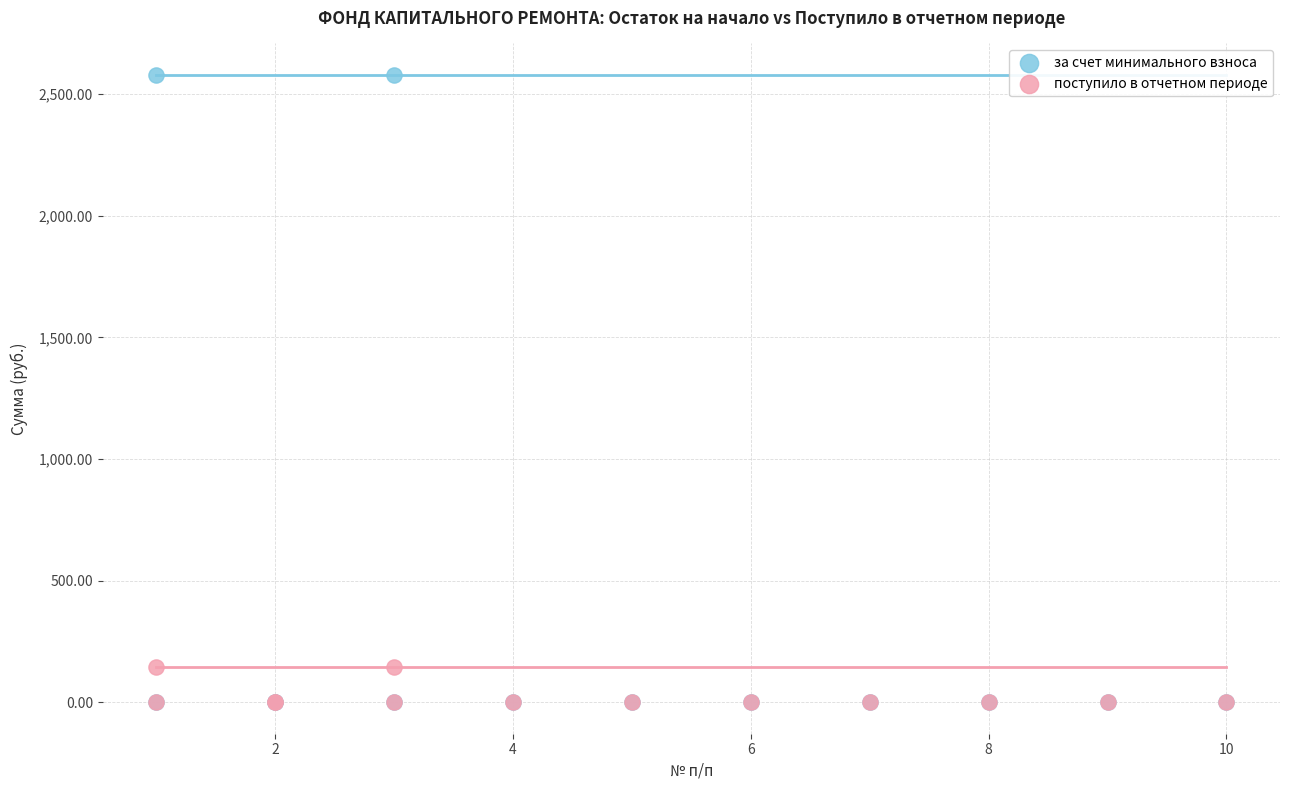

Which series contains the highest Y value?

за счет минимального взноса